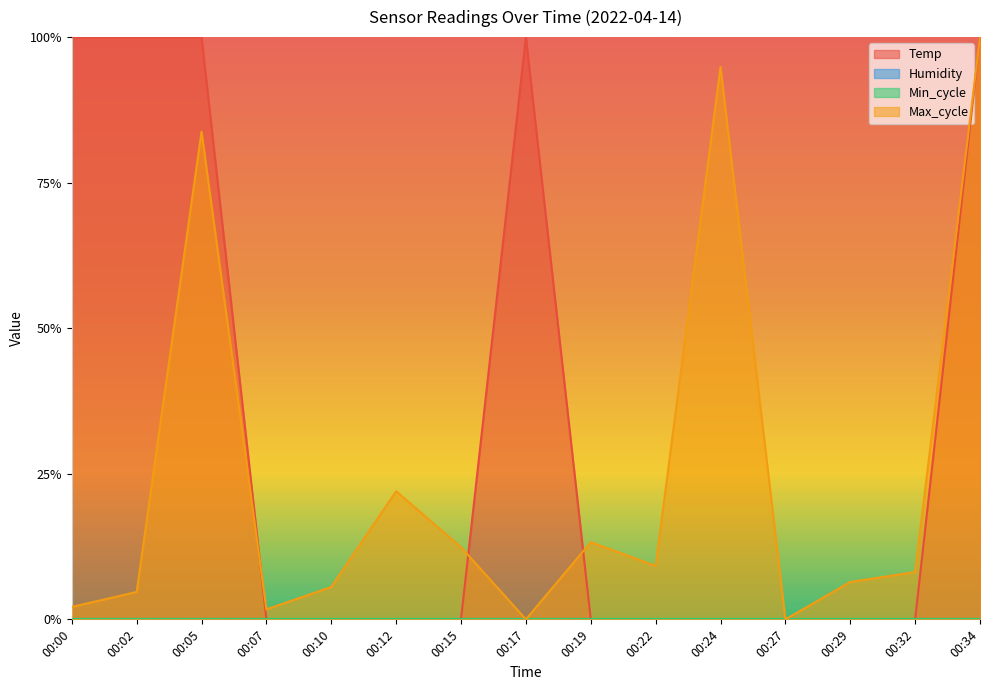

True or false: Temp has a value of 0.5 at 00:24.

False